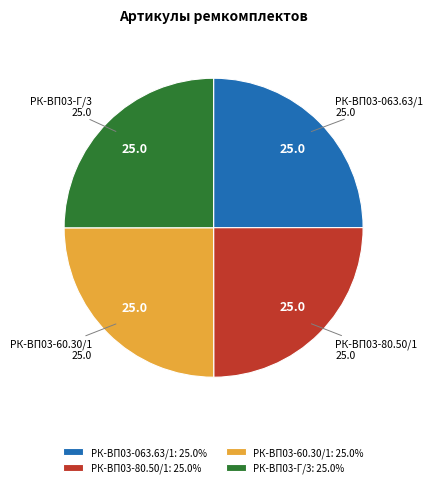

Is there a majority slice in this chart?

No